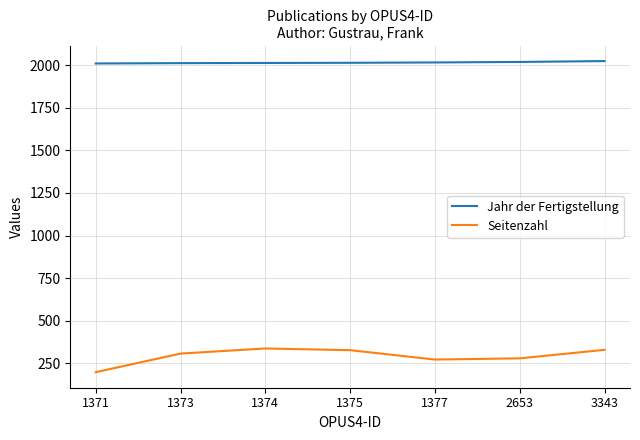

What value does the Seitenzahl series have at 1377?

273